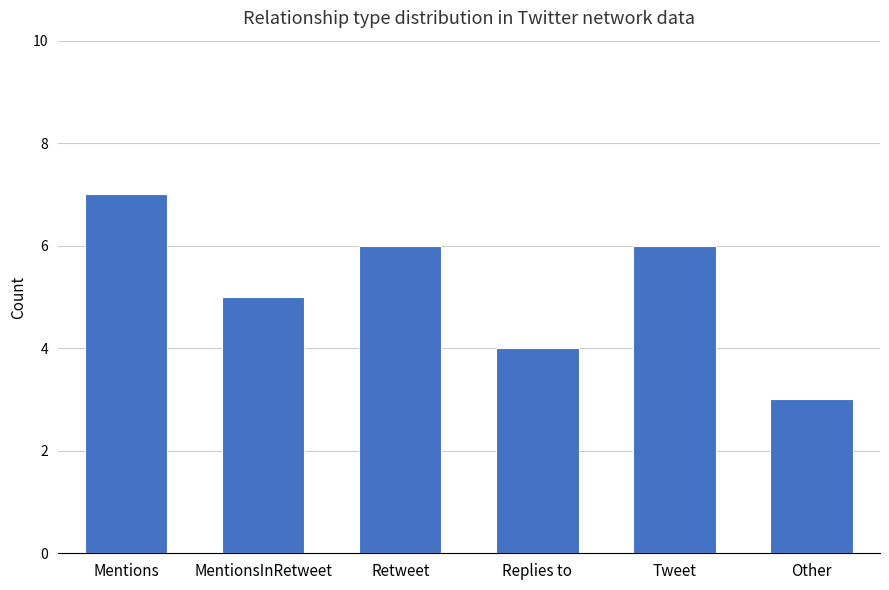

Does the chart contain stacked bars?

No